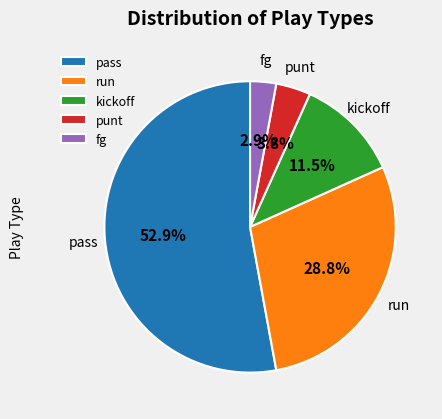

Combined, what portion of the pie is fg and kickoff?

14.4%